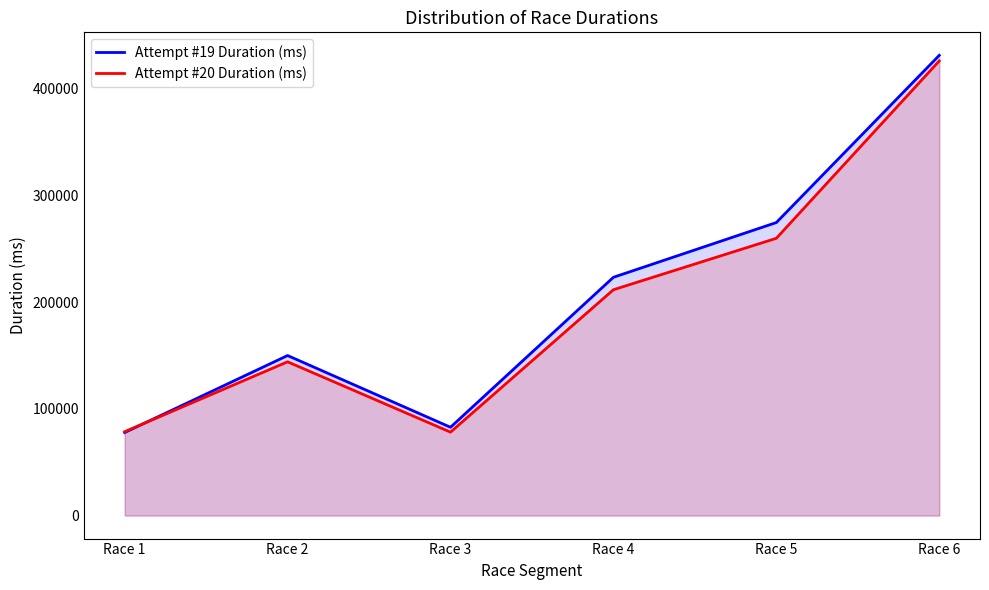

How many values in the Attempt #20 Duration (ms) series are below 211695?

3